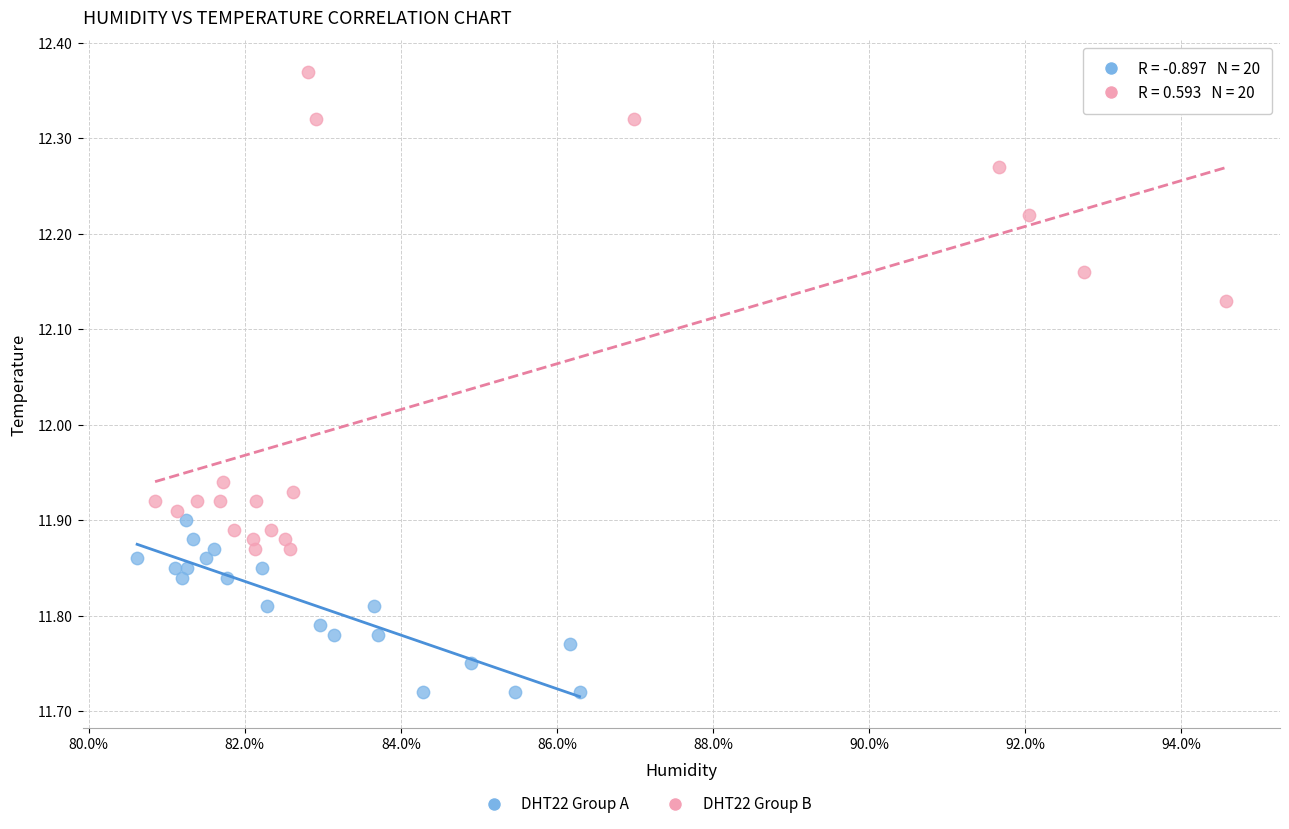

Which series contains the highest Y value?

DHT22 Group B